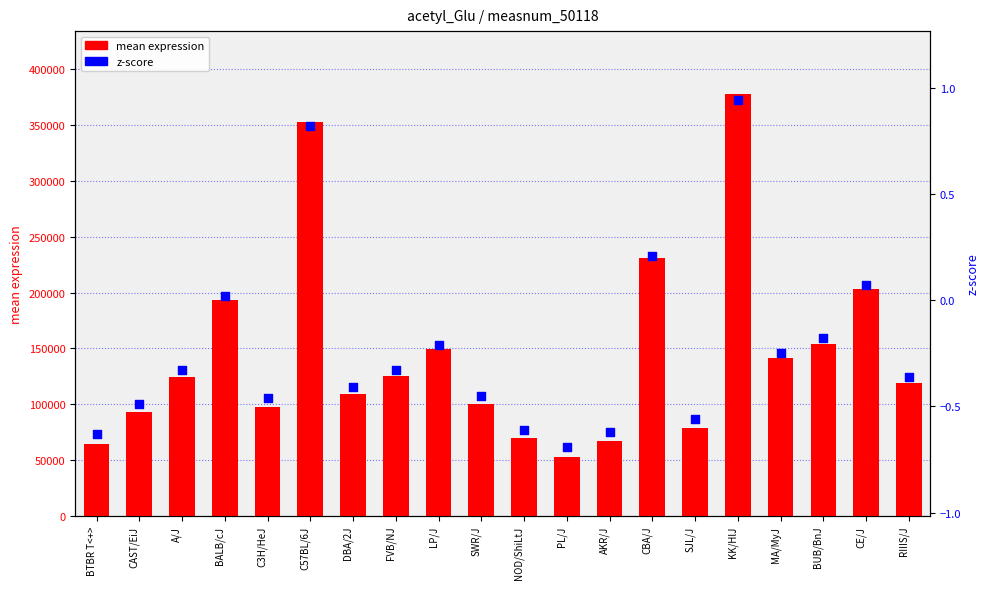

At how many categories does at least one series exceed 122359?

10